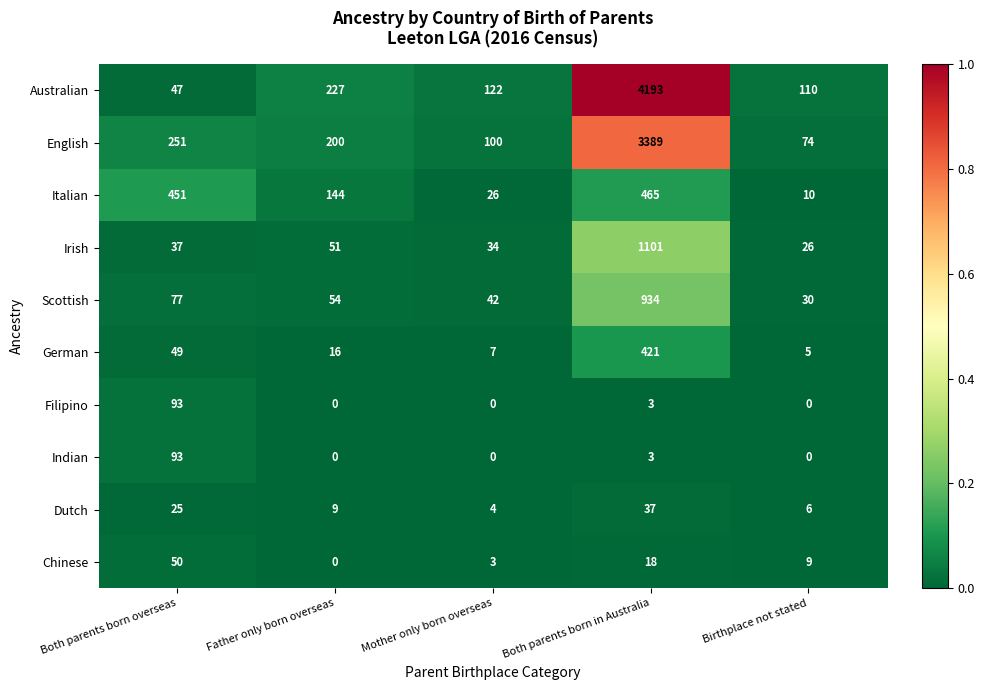

The Dutch series shows 9 at Father only born overseas. True or false?

True